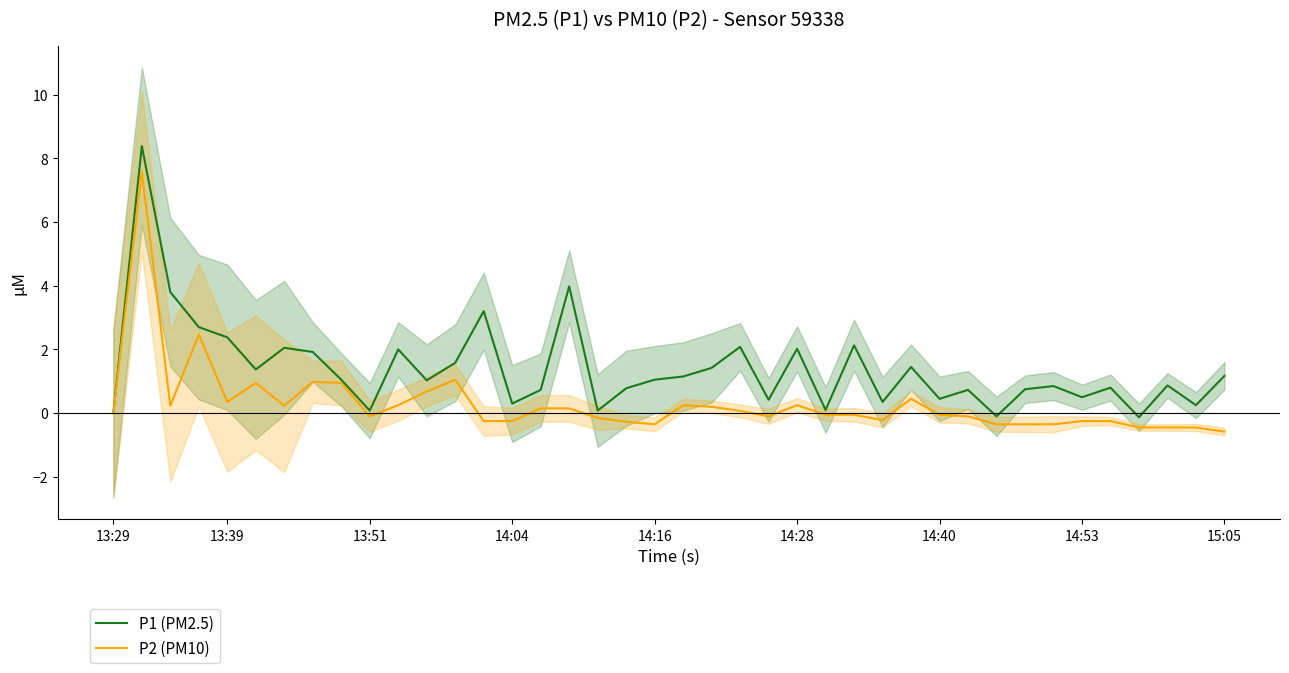

Where is P1 (PM2.5) nearest to the value 4?

16